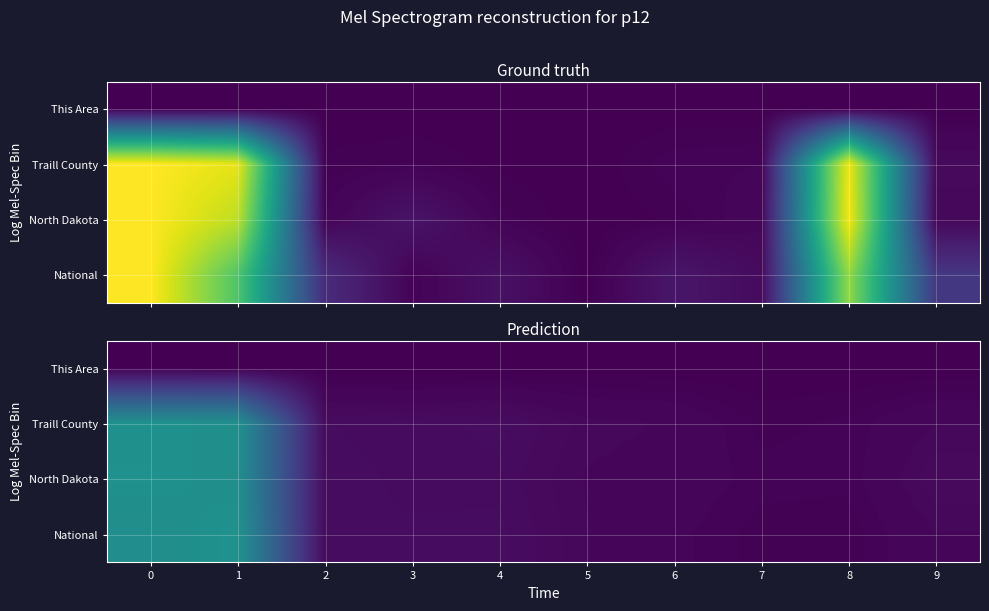

The North Dakota series shows 0.0 at 9. True or false?

False